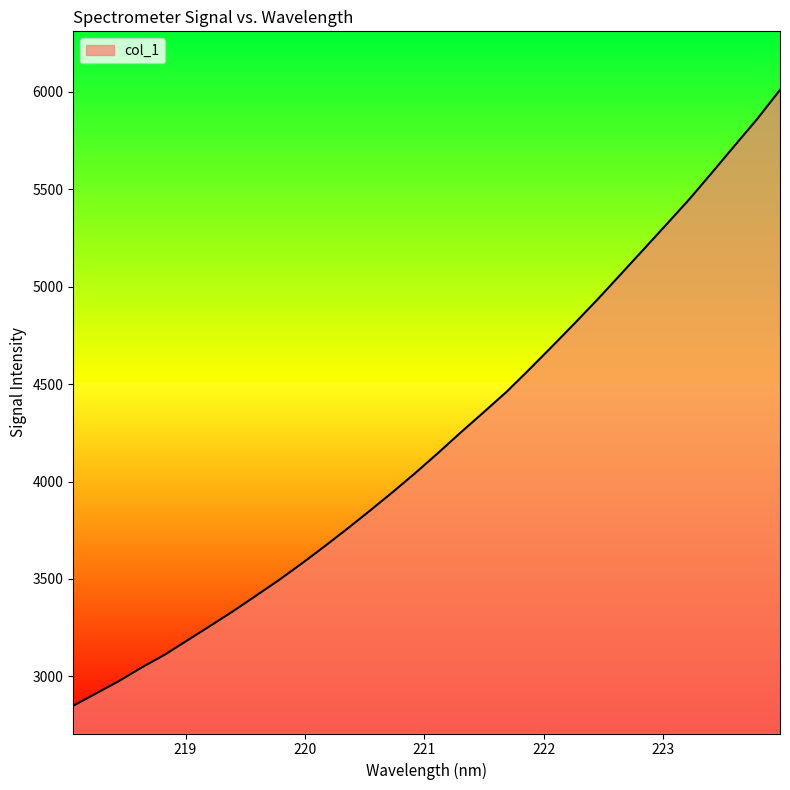

How many distinct data groups are displayed?

1